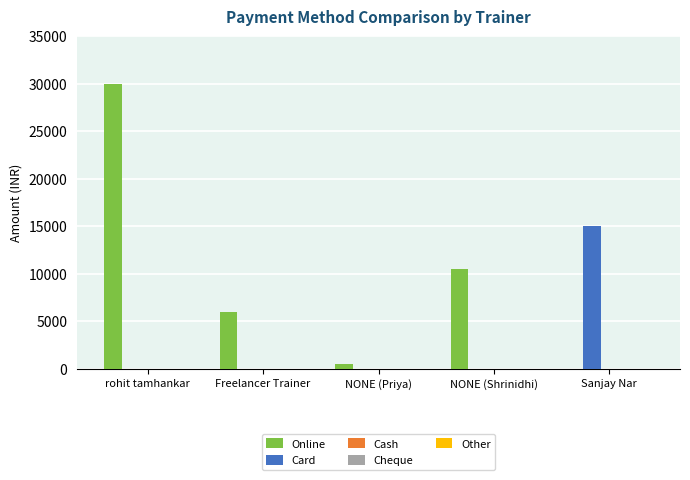

What is the sum of all Online values?

47000